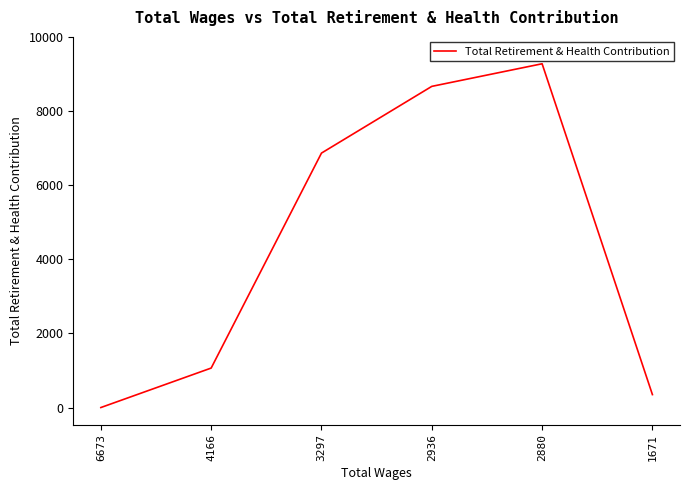

List the labels in order of value, smallest first.

6673, 1671, 4166, 3297, 2936, 2880